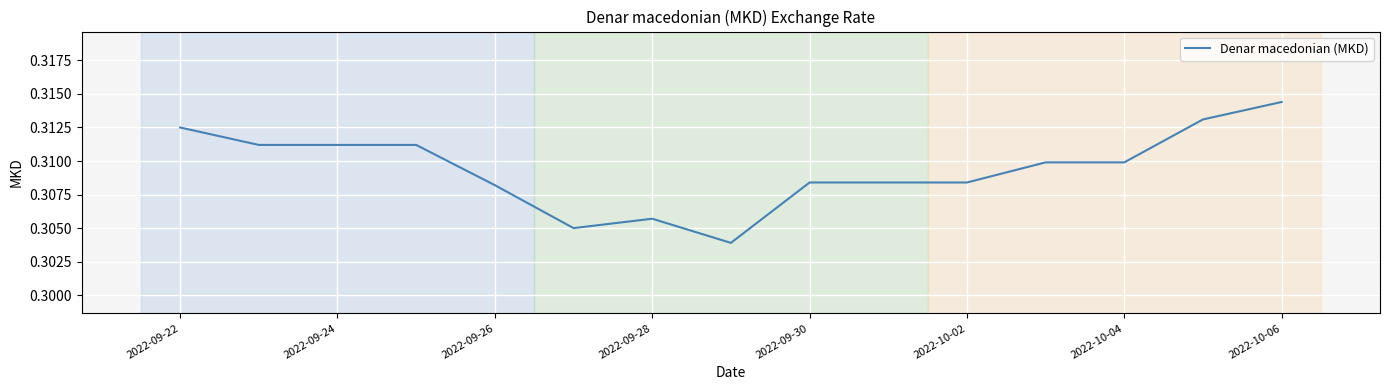

Is it true that the value at 2022-09-28 is 0.1?

False